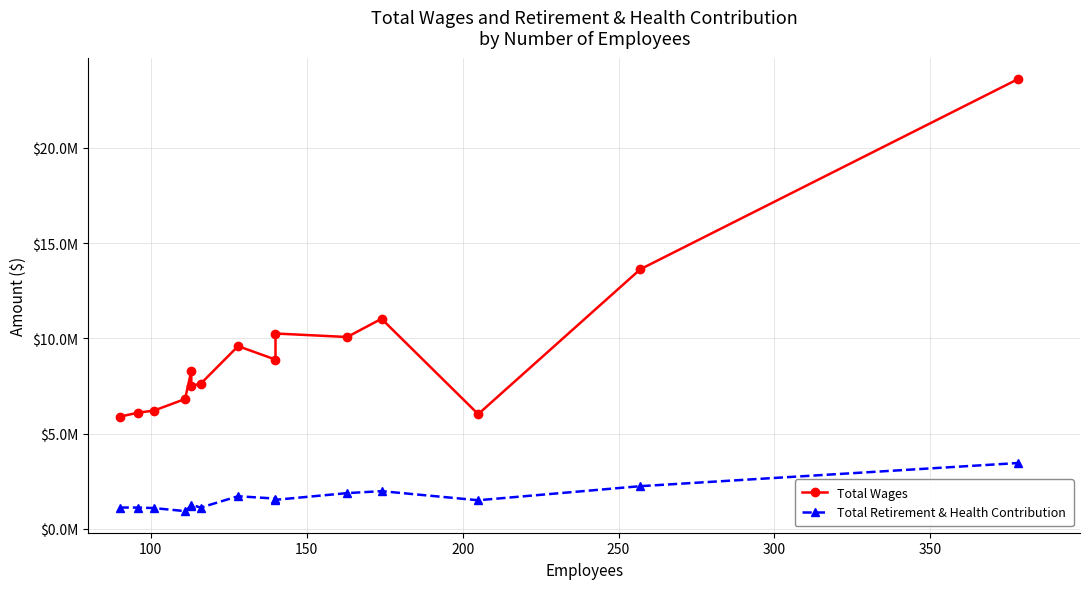

Does the chart have visible grid lines?

Yes